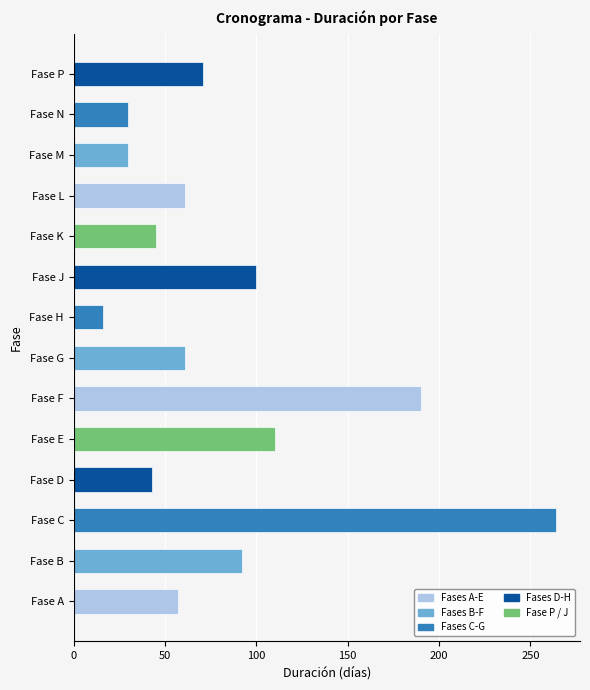

What is the maximum value shown in the chart?

264